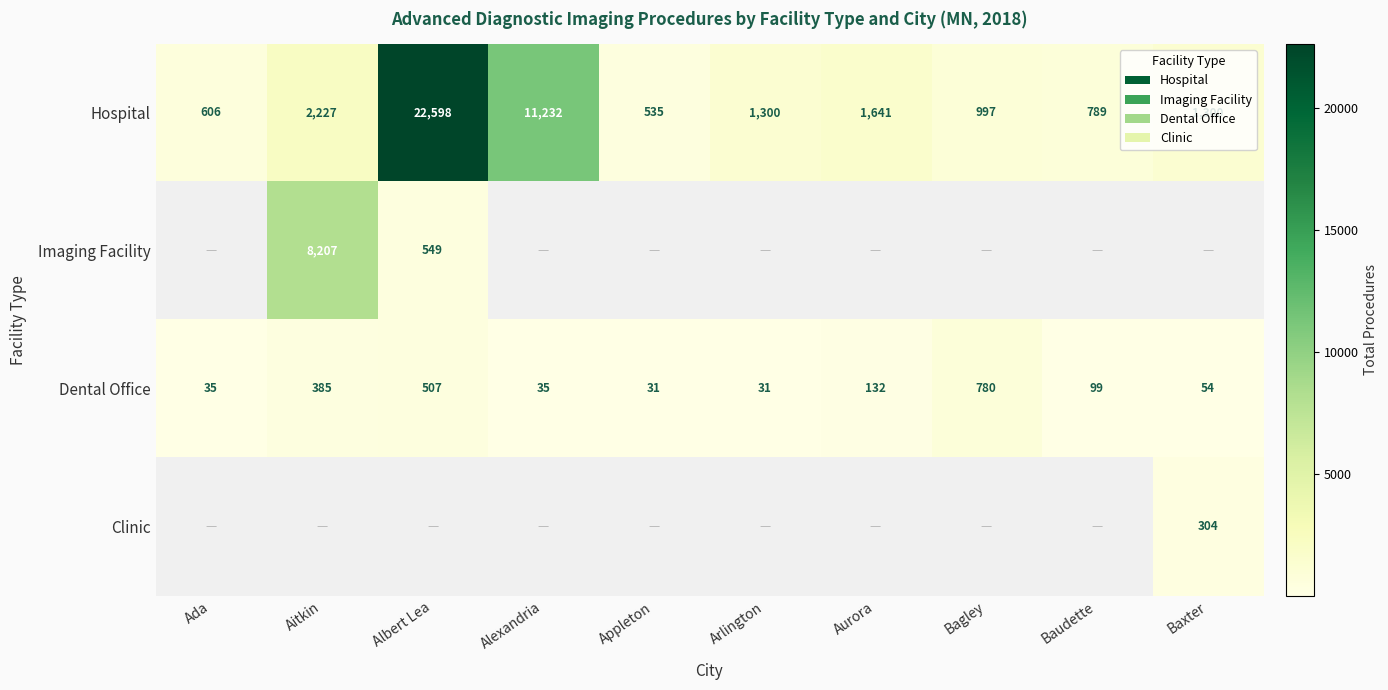

How many series are shown in this chart?

4